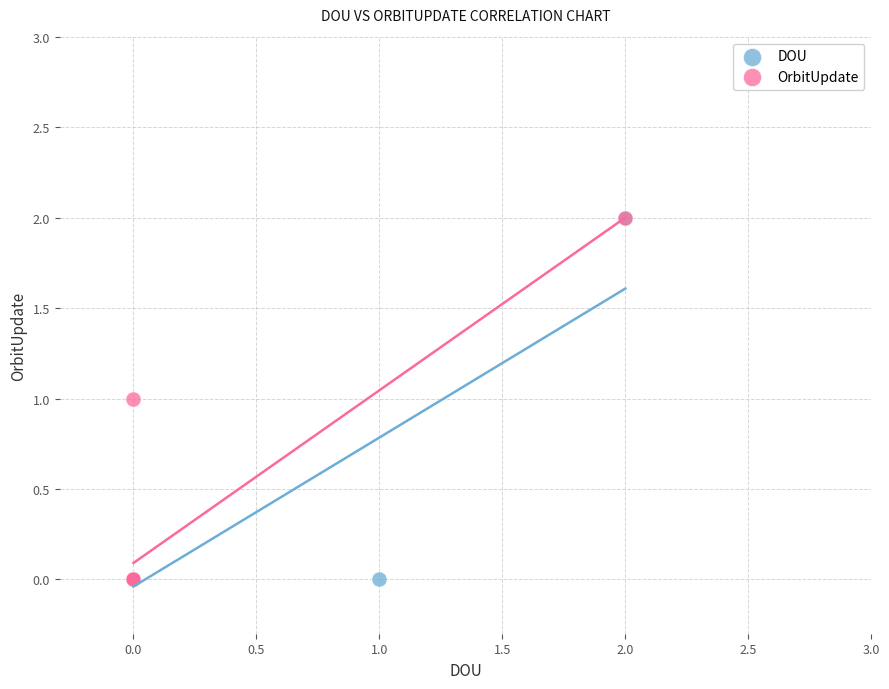

What are all the series names shown in the legend?

DOU, OrbitUpdate